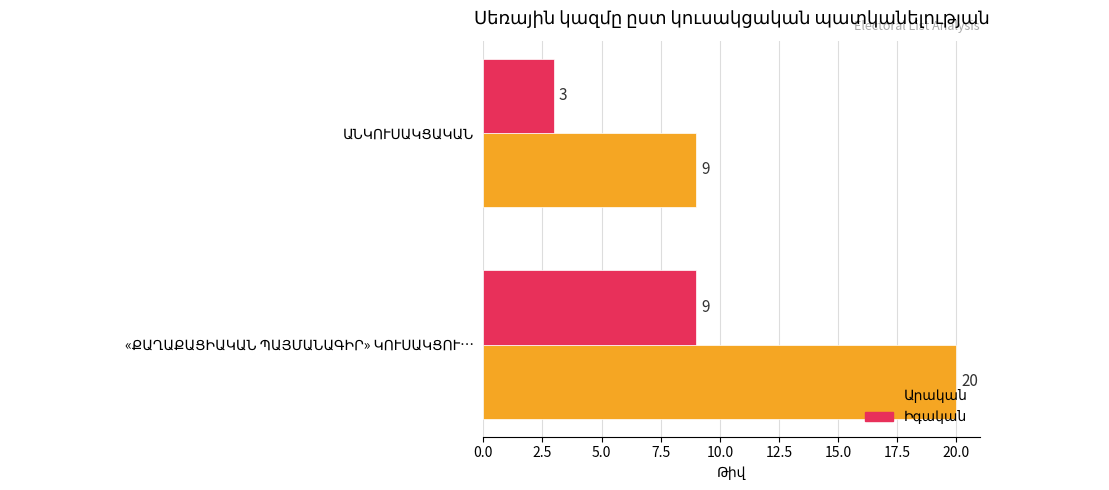

What is the smallest value displayed?

3